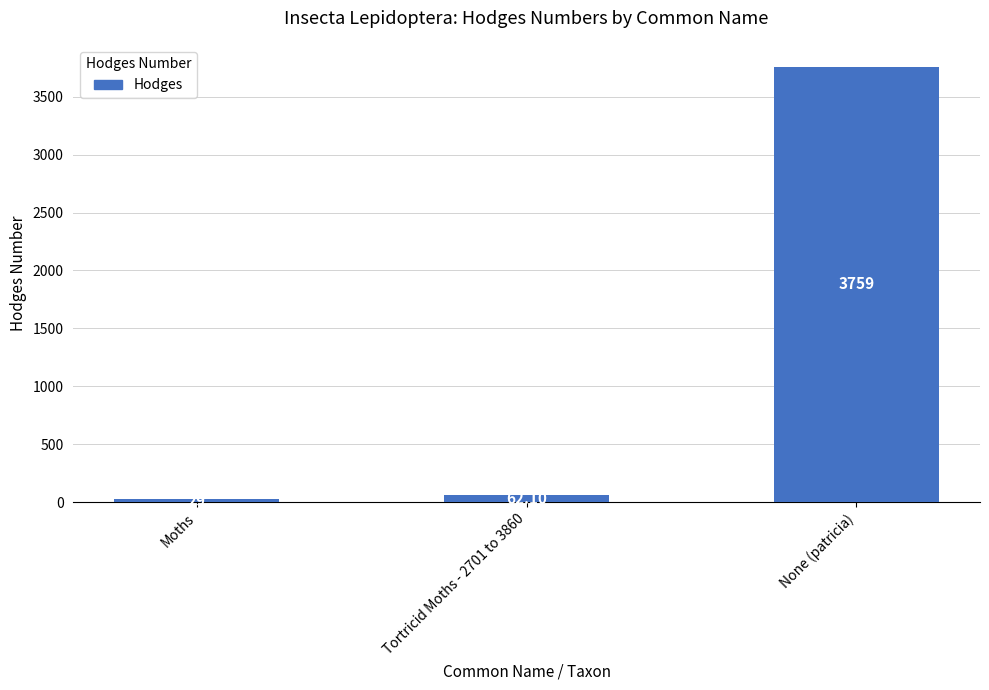

The value at None (patricia) is 3759.0. True or false?

True